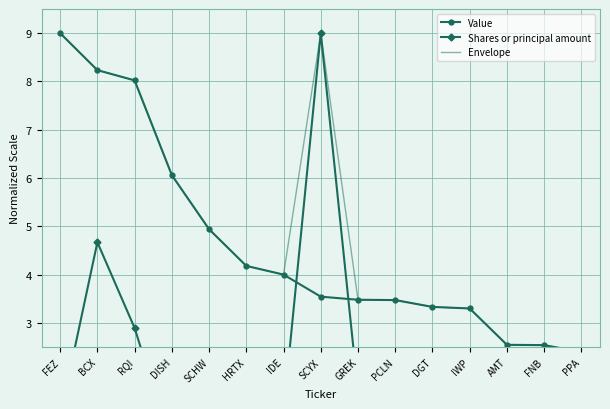

What is the average value of the Envelope series?

5.0